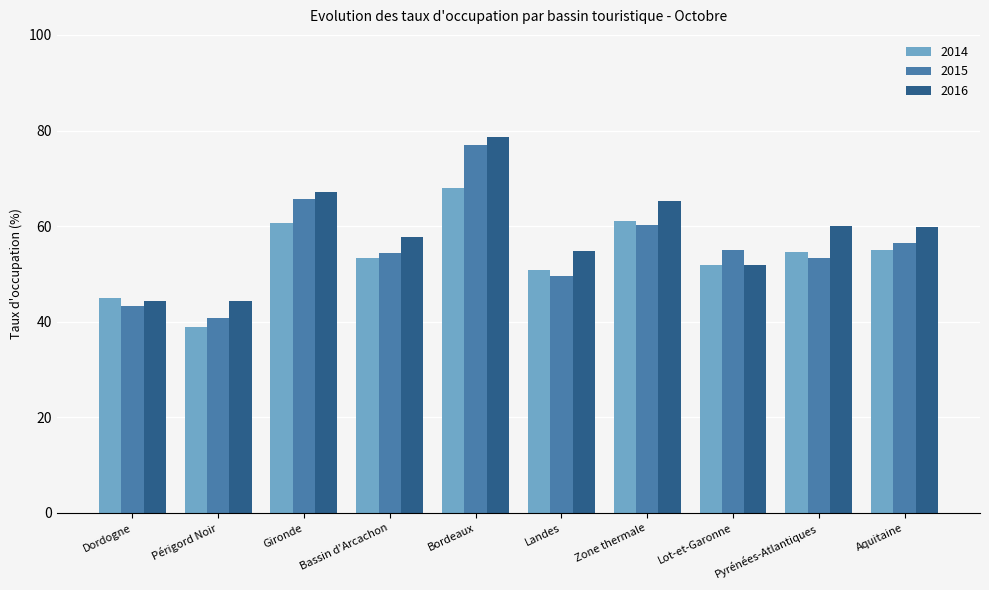

What is the difference between the 2014 values at Landes and Gironde?

9.8